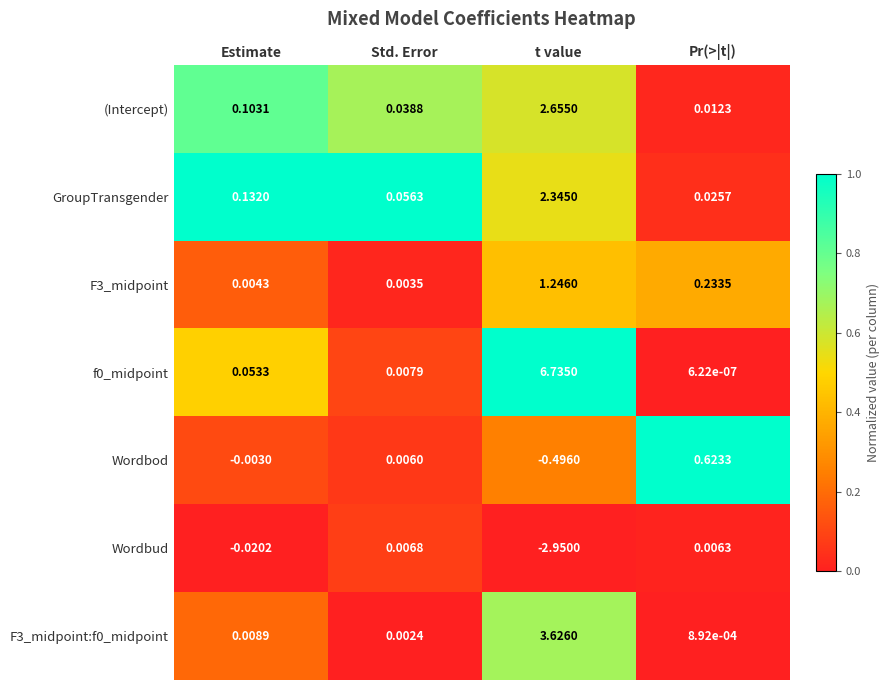

Which label corresponds to the largest value in the chart?

t value